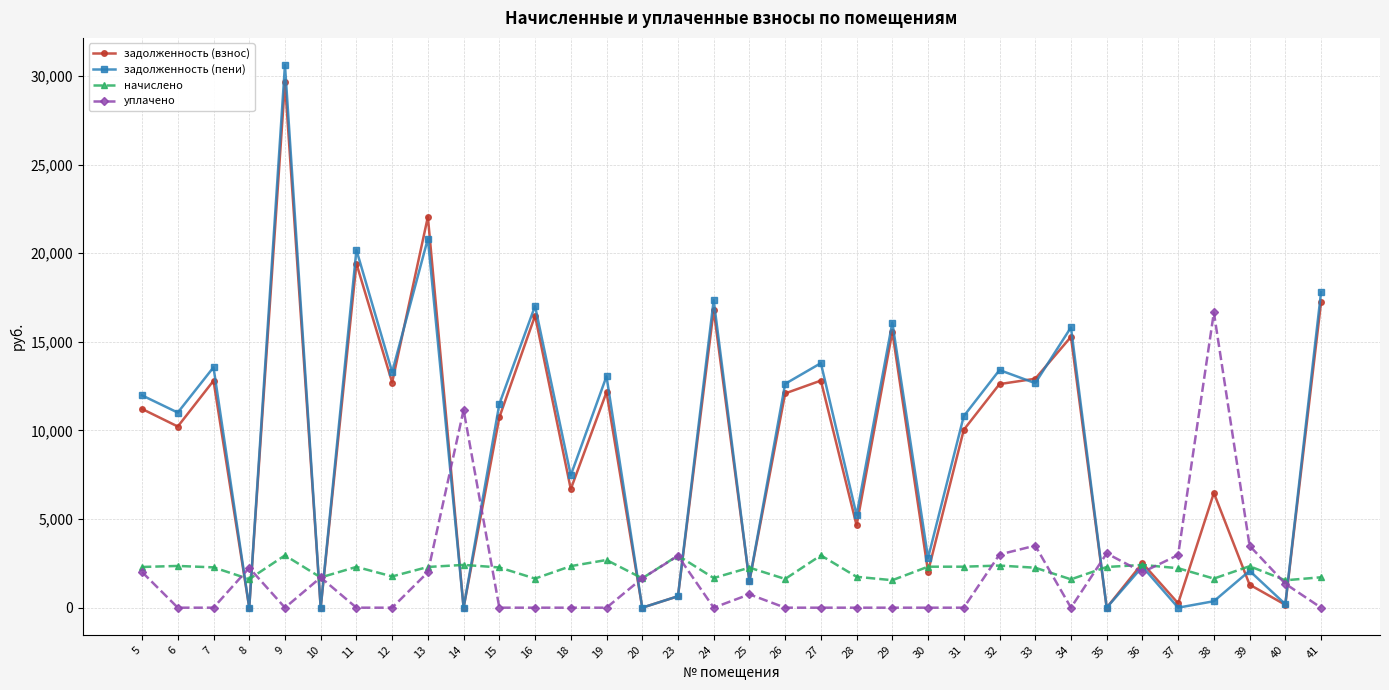

Between 20 and 34, which series saw the biggest shift?

задолженность (пени)